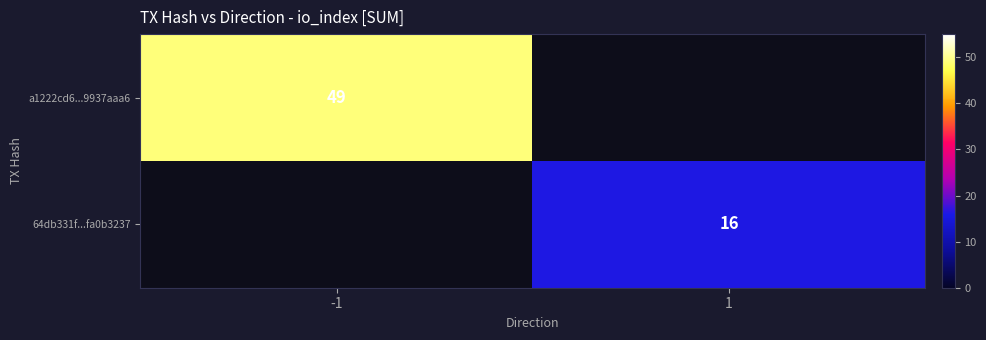

True or false: a1222cd6...9937aaa6 has a value of 28.2 at -1.

False